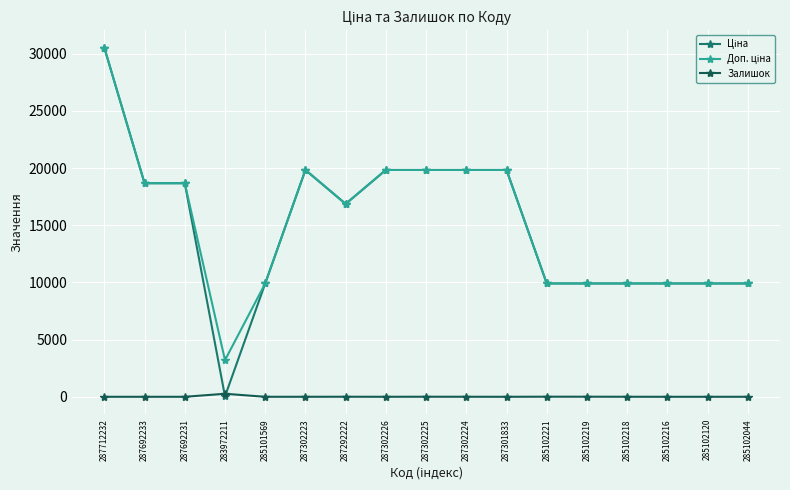

The Залишок series shows 1.0 at 287302223. True or false?

True